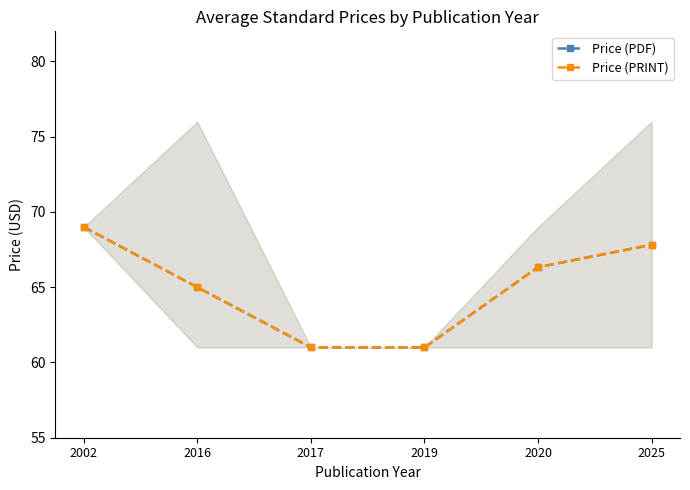

Is the value of Price (PRINT) at 2025 greater than the value of Price (PDF) at 2020?

Yes